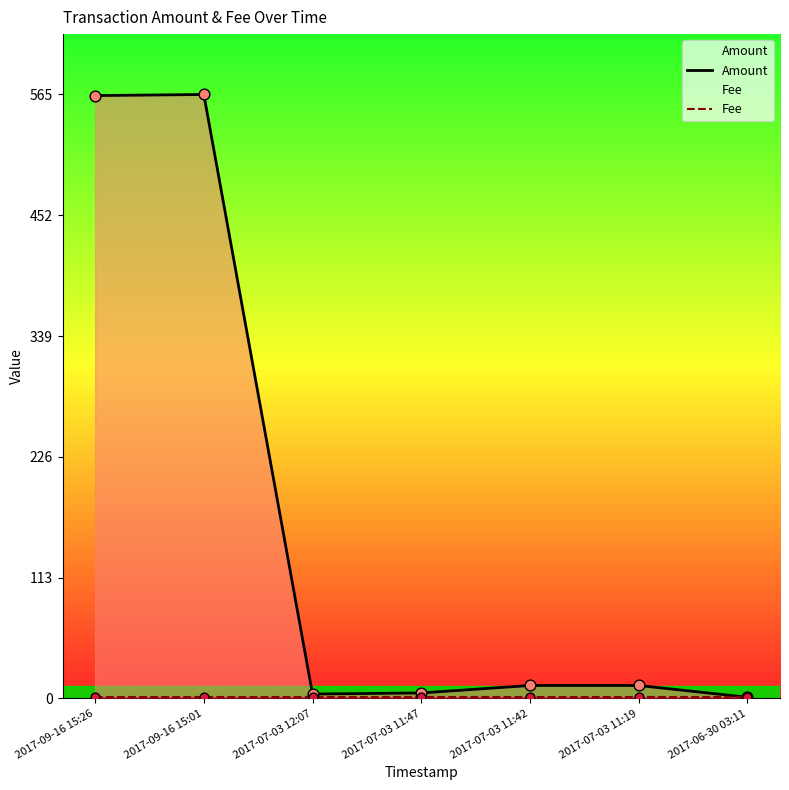

At how many categories does at least one series exceed 195?

2